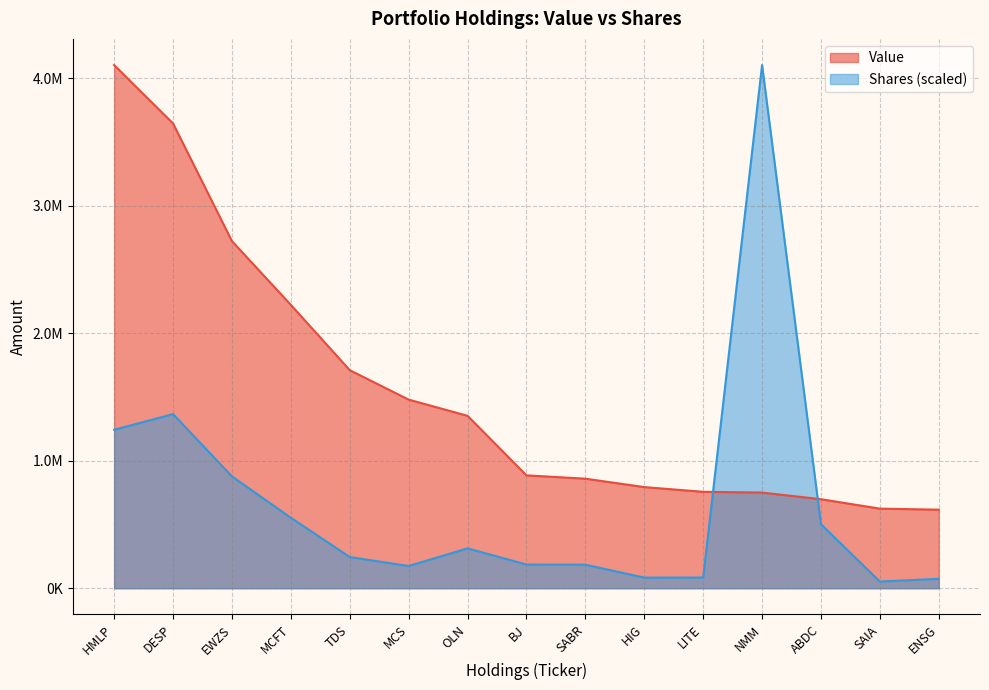

What is the label of the 15th point from the left?

ENSG